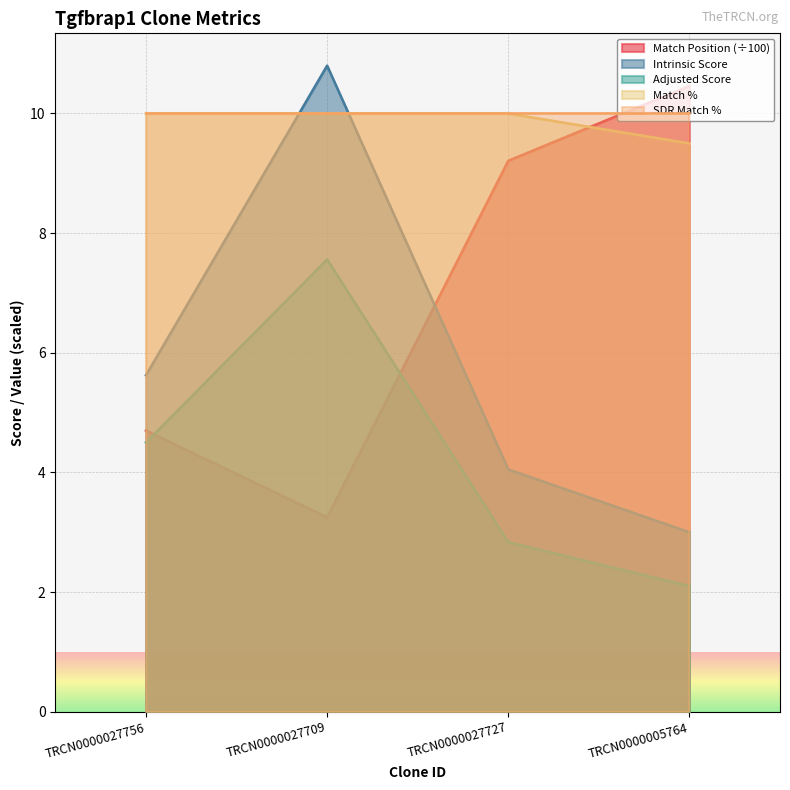

What is the label of the 2nd point from the left?

TRCN0000027709